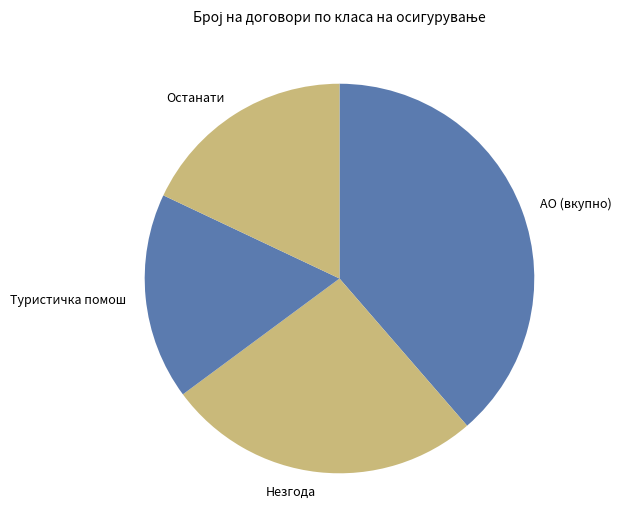

Is the sum of Останати and АО (вкупно) greater than half?

Yes